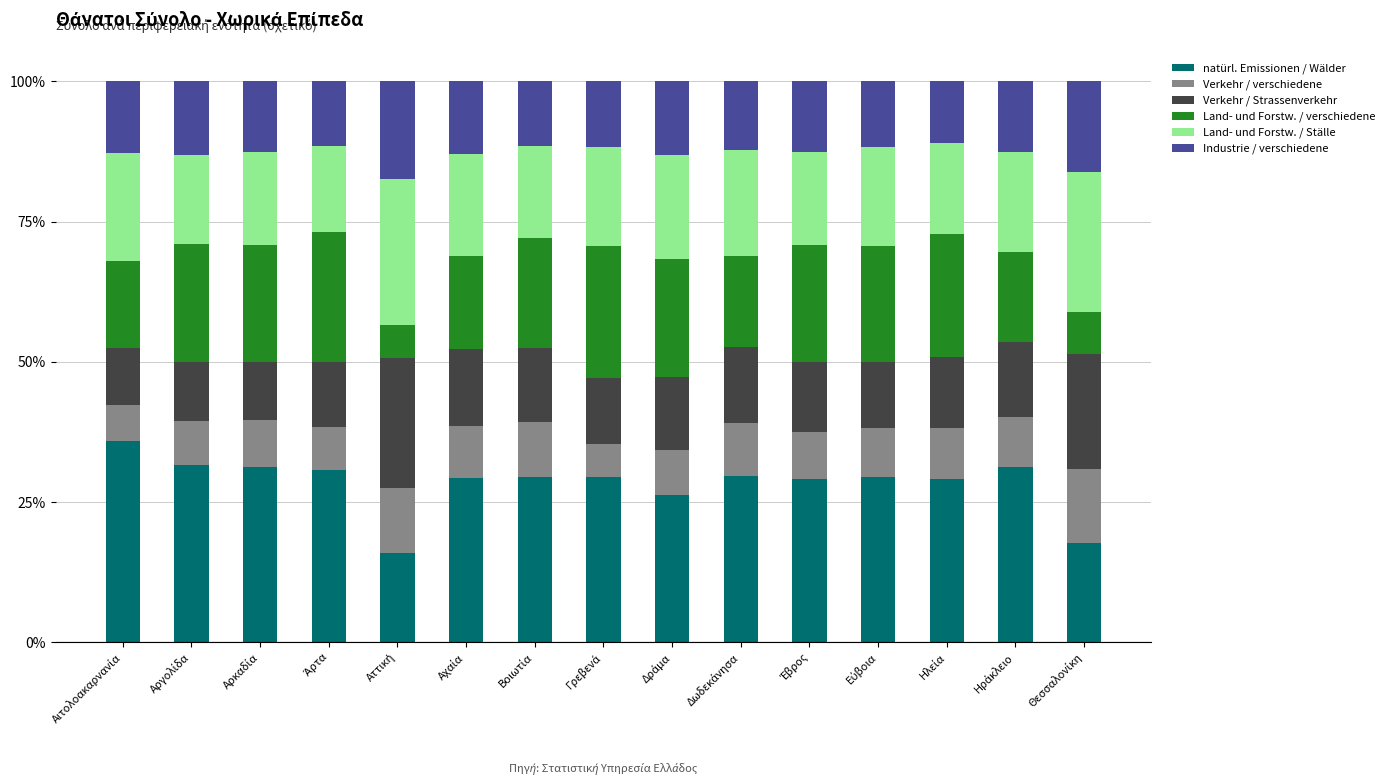

What is the lowest value of the natürl. Emissionen / Wälder series?

15.9